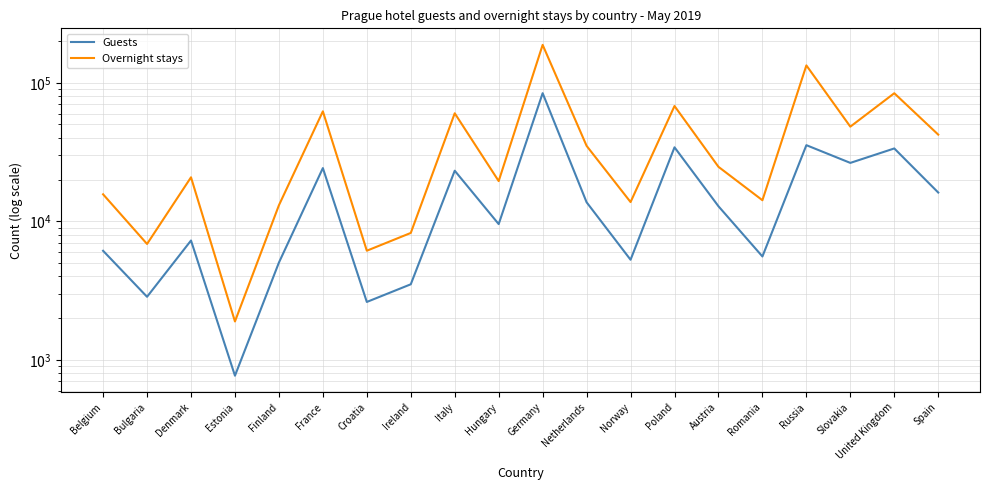

The value of Overnight stays at Netherlands is 35055. True or false?

True